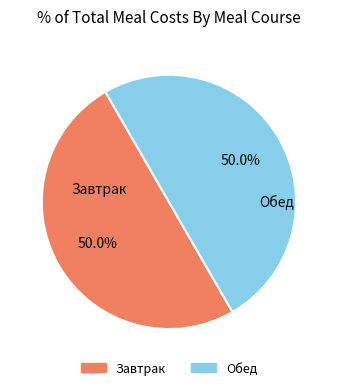

To the nearest percent, what is the difference between the largest and smallest slice percentages?

0%